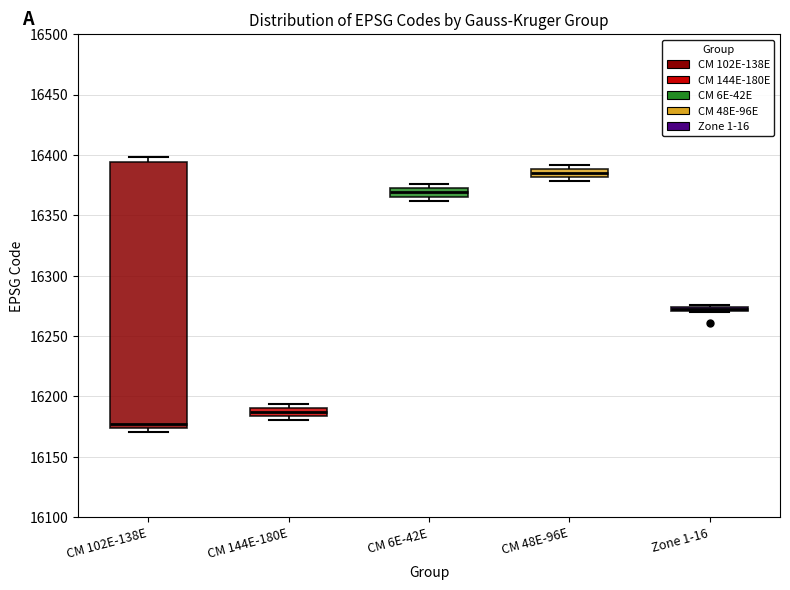

Which box's median line is the lowest?

CM 102E-138E